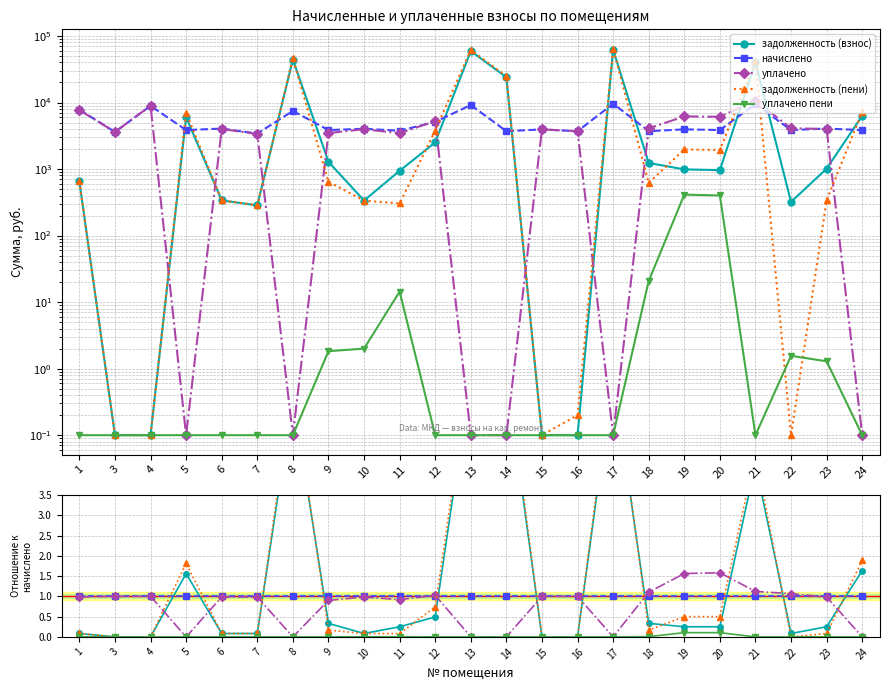

At which category is the sum across all series the highest?

17